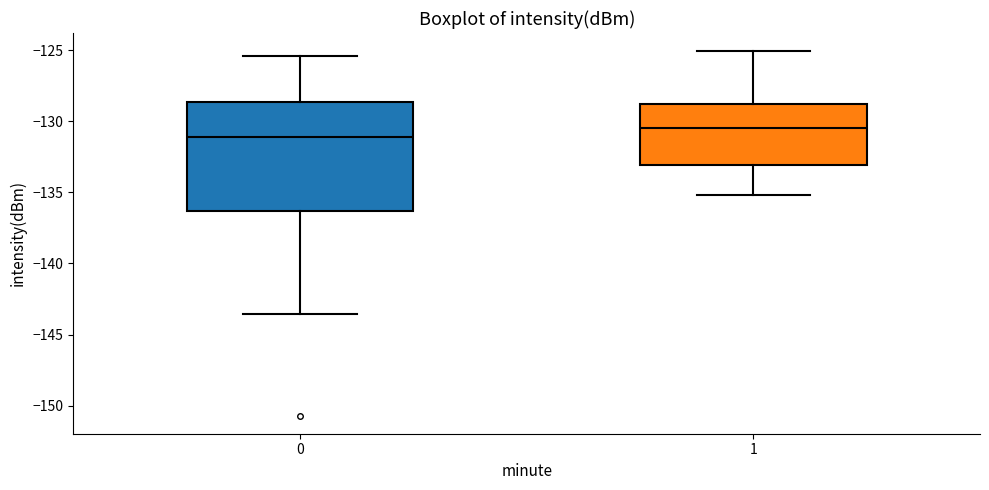

Comparing the boxes themselves (not the whiskers), which one is the tallest?

0